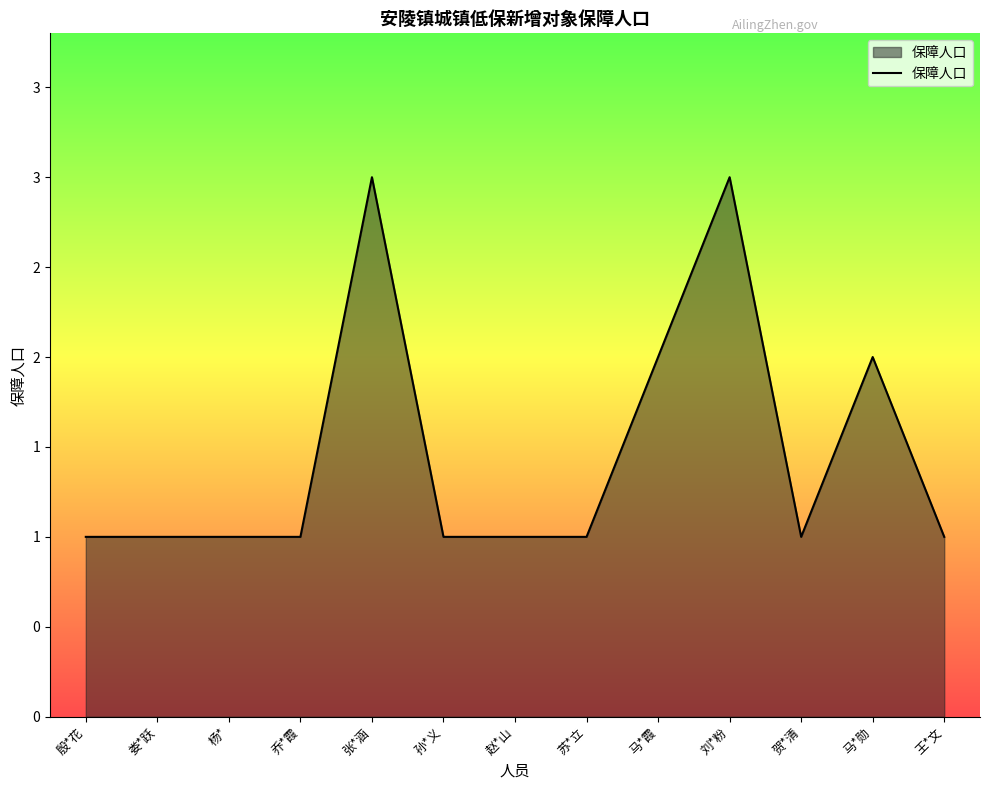

Reading left to right, what are all the values shown in this chart?

殷*花=1	娄*跃=1	杨*=1	乔*霞=1	张*涵=3	孙*义=1	赵*山=1	苏*立=1	马*霞=2	刘*粉=3	贺*清=1	马*勋=2	王*文=1